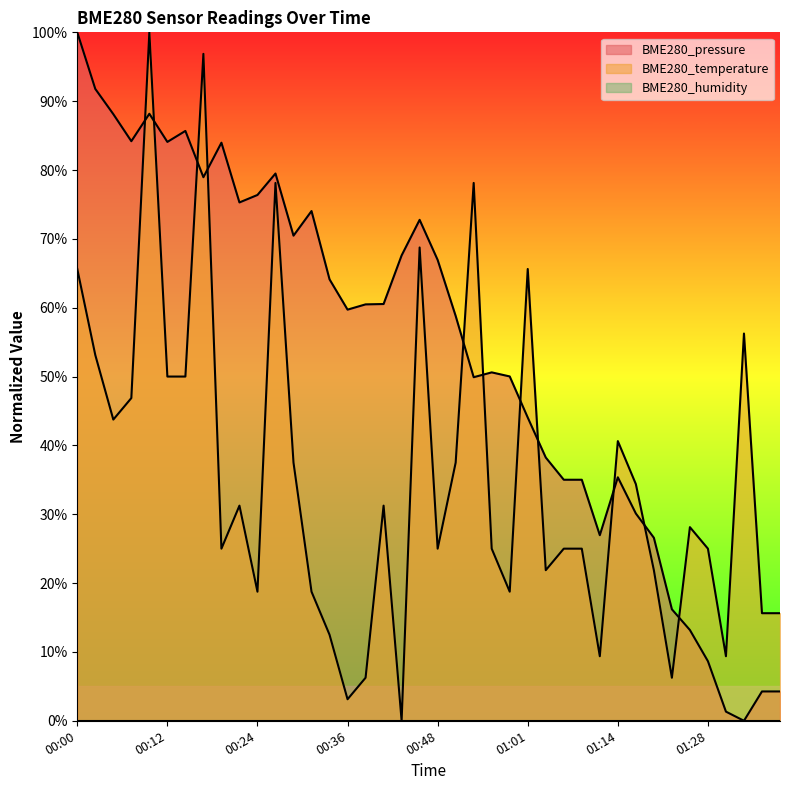

How many interior local valleys does the BME280_pressure series have?

9